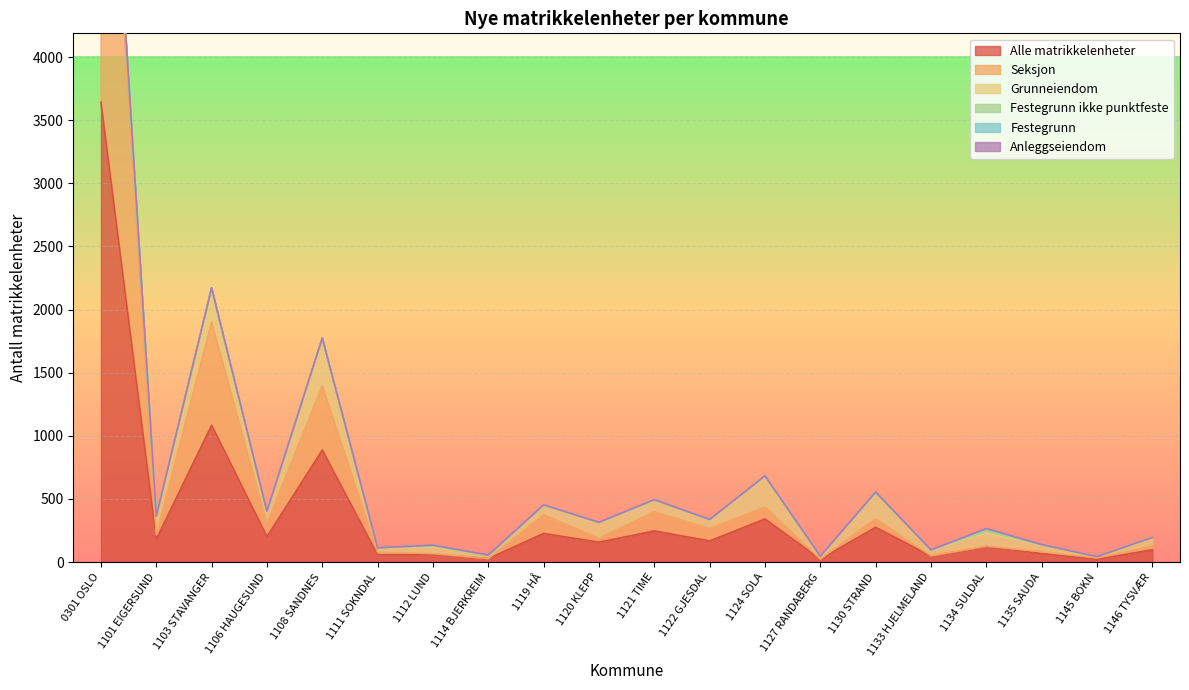

What is the sum of all Seksjon values?

5629